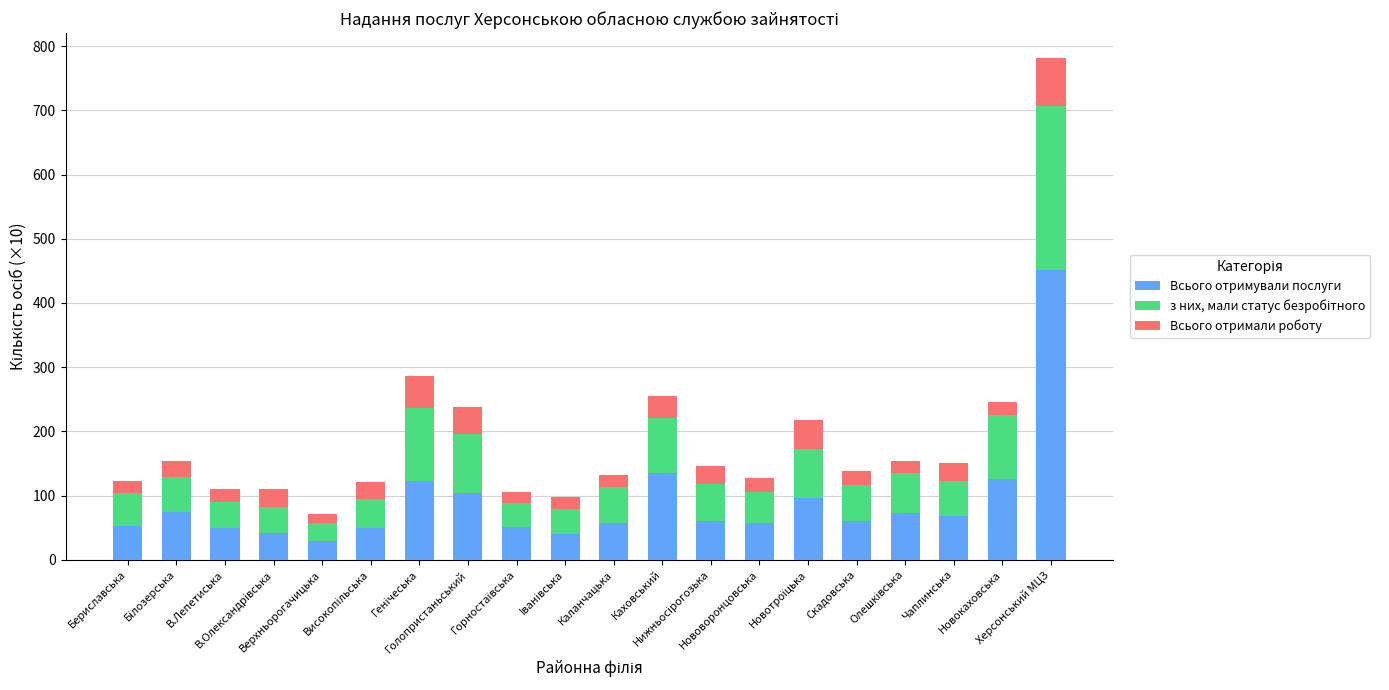

What is the lowest value of the Всього отримували послуги series?

29.8